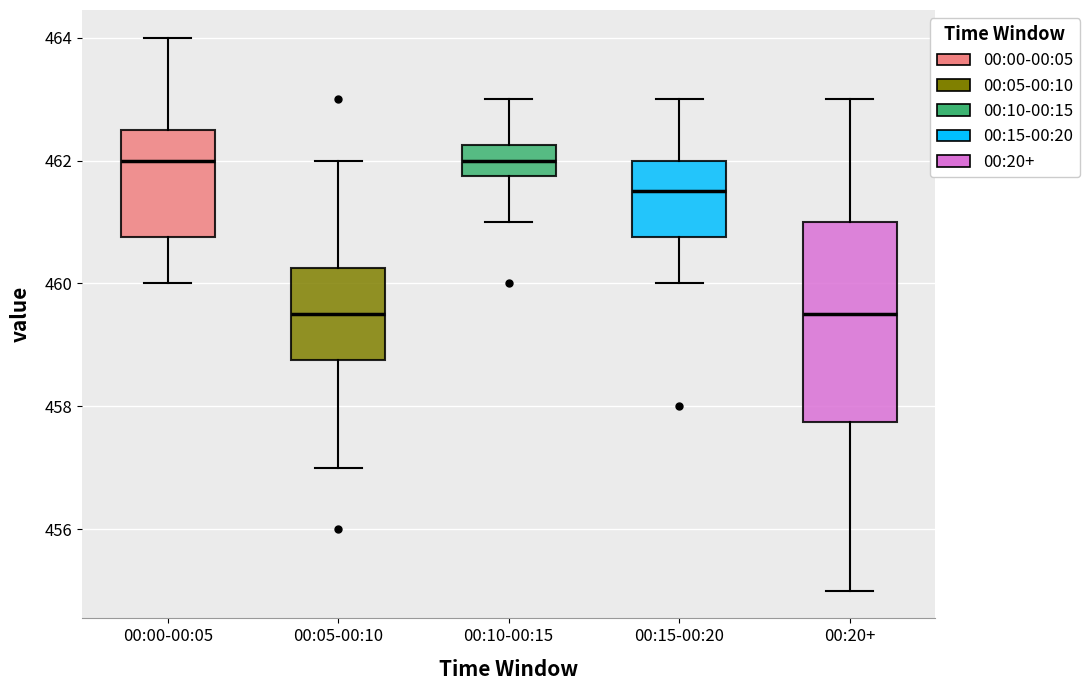

Where does the lower whisker of the box for 00:05-00:10 end on the y-axis? The values are not printed on the chart, so give them approximately, as read against the axis.

457.0